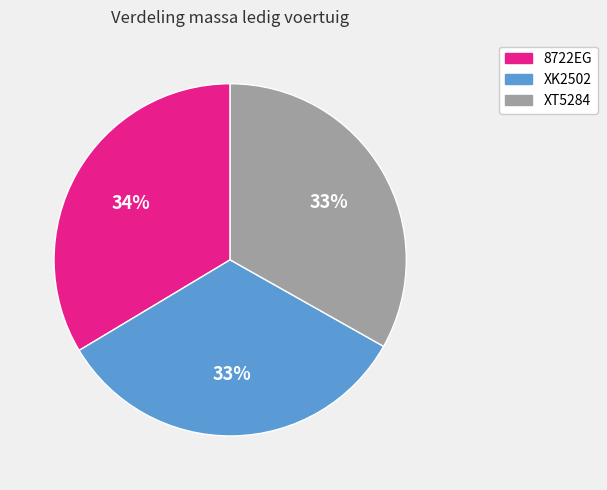

What percentage is the 8722EG slice, to the nearest percent?

34%